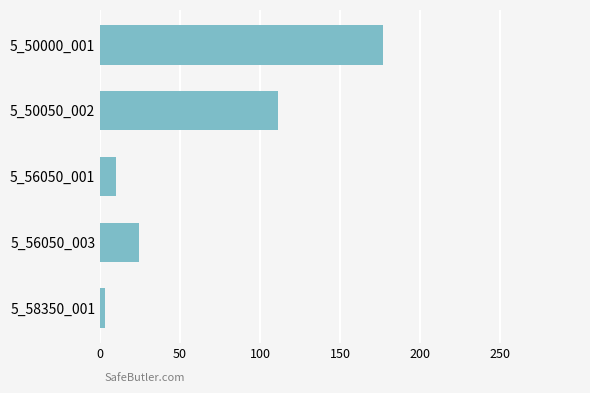

Are the bars grouped side by side (vs. stacked)?

No